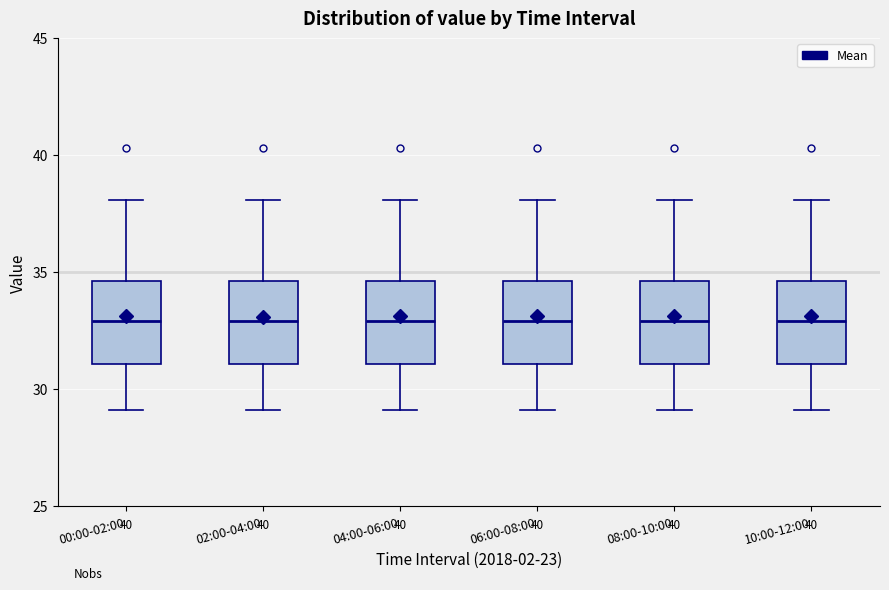

Where is the lower edge of the box for 08:00-10:00 on the y-axis? The values are not printed on the chart, so give them approximately, as read against the axis.

31.0